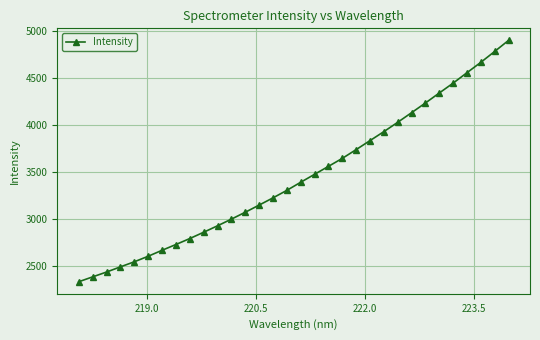

What is the value of the 28th point from the left?

4442.5